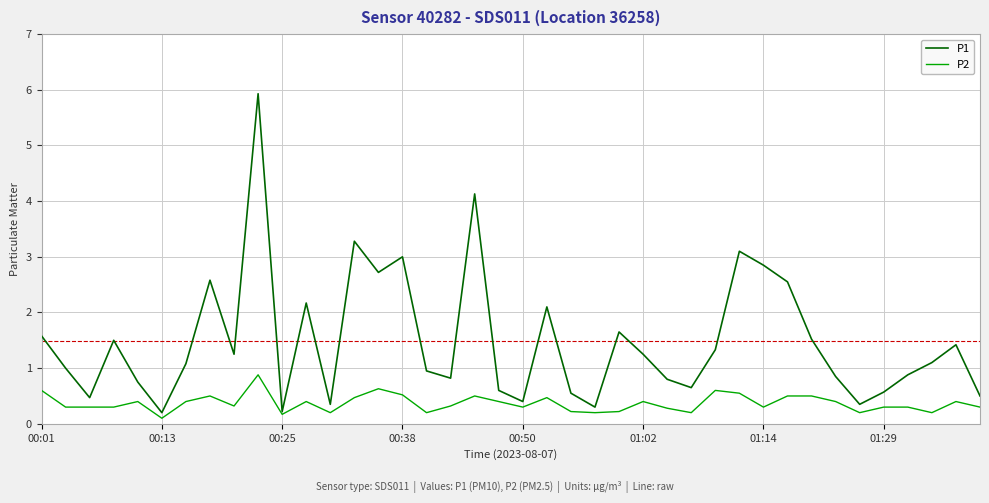

What is the maximum value for P1?

5.9